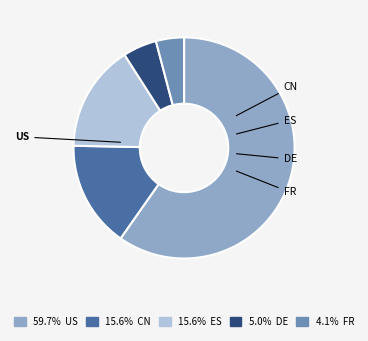

Is there any slice that represents more than half of the pie?

Yes